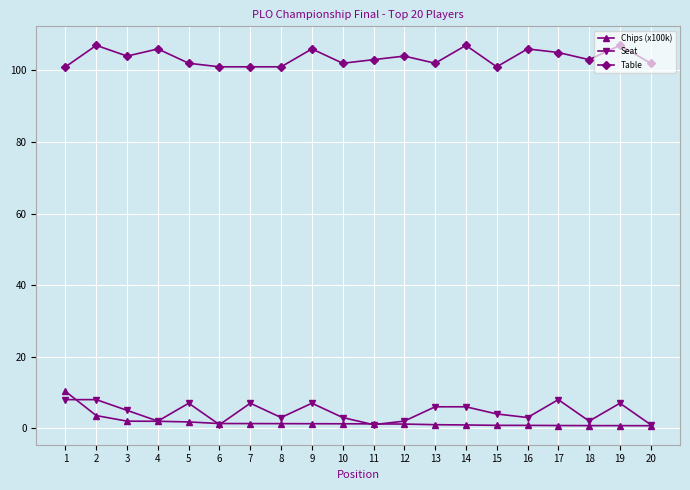

True or false: Table and Chips (x100k) intersect in this chart.

False